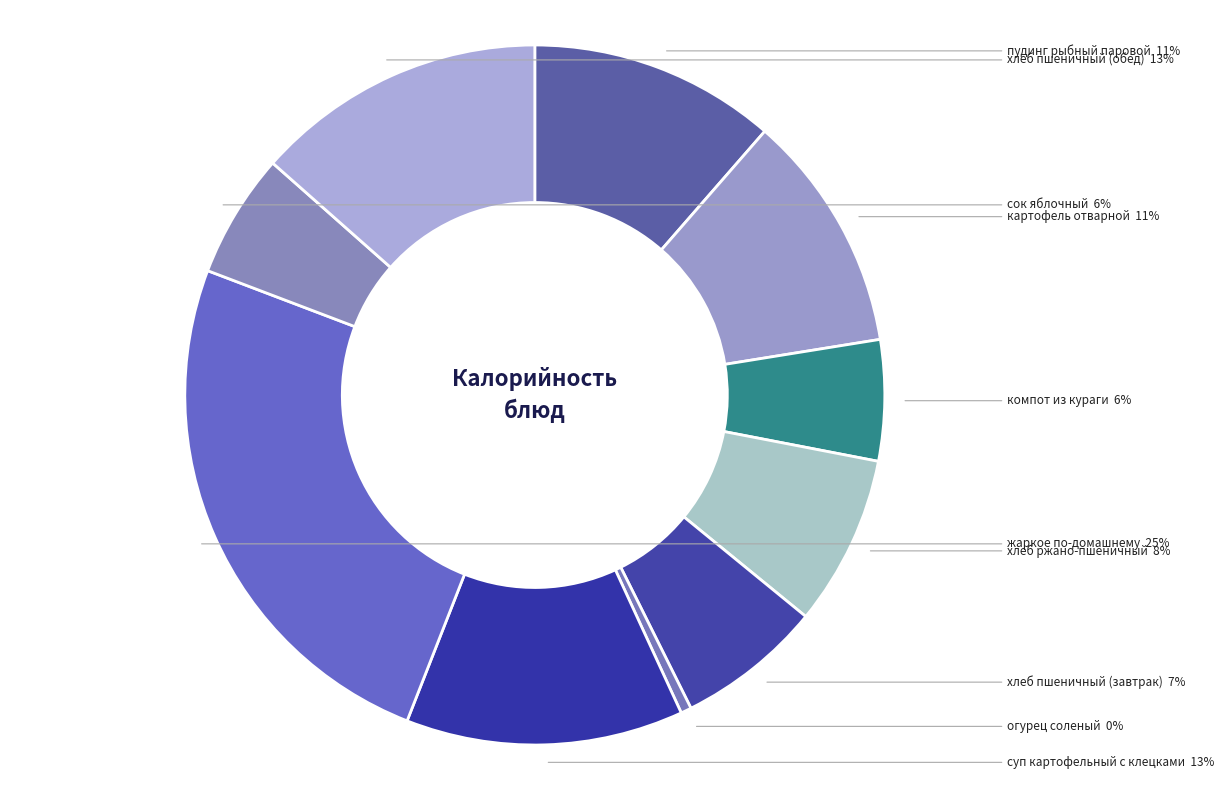

How many slices are in this pie chart?

10